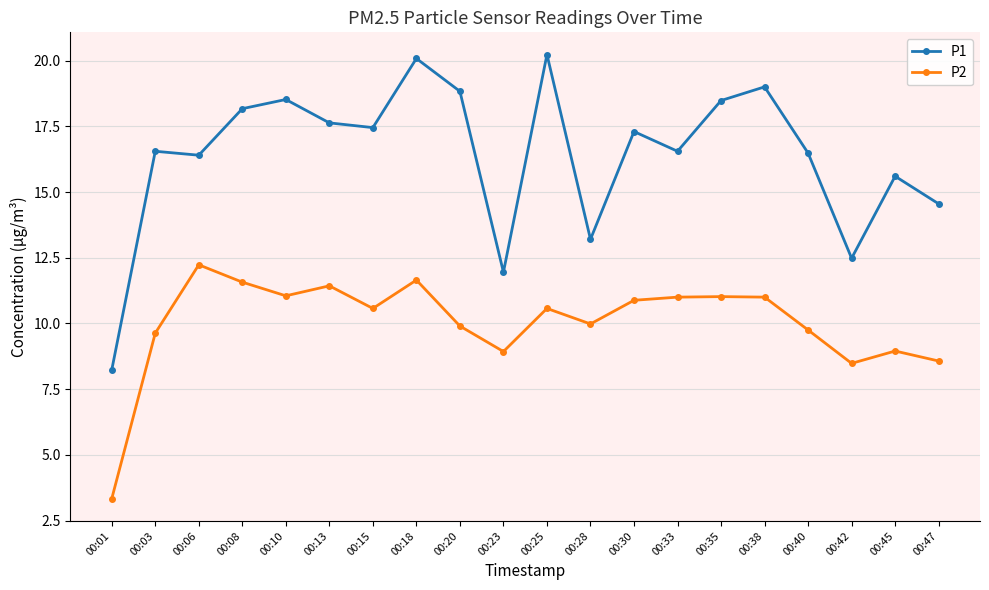

How many categories are shown in the chart?

20